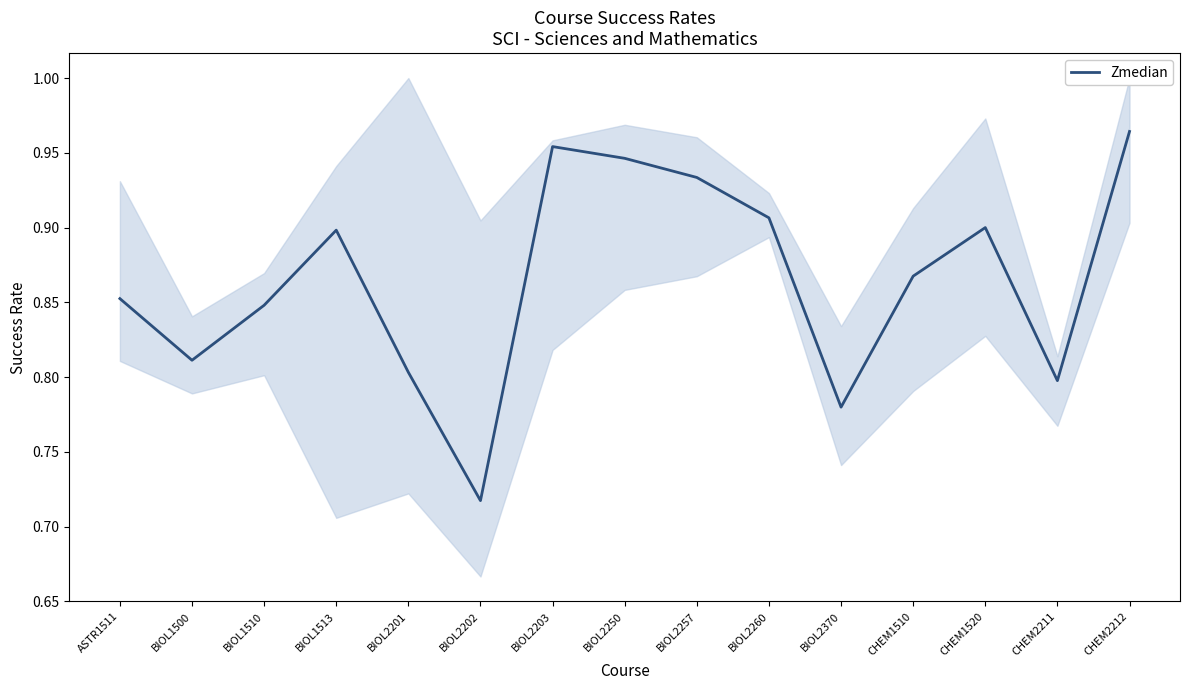

Is this an area chart (filled region under the line)?

No